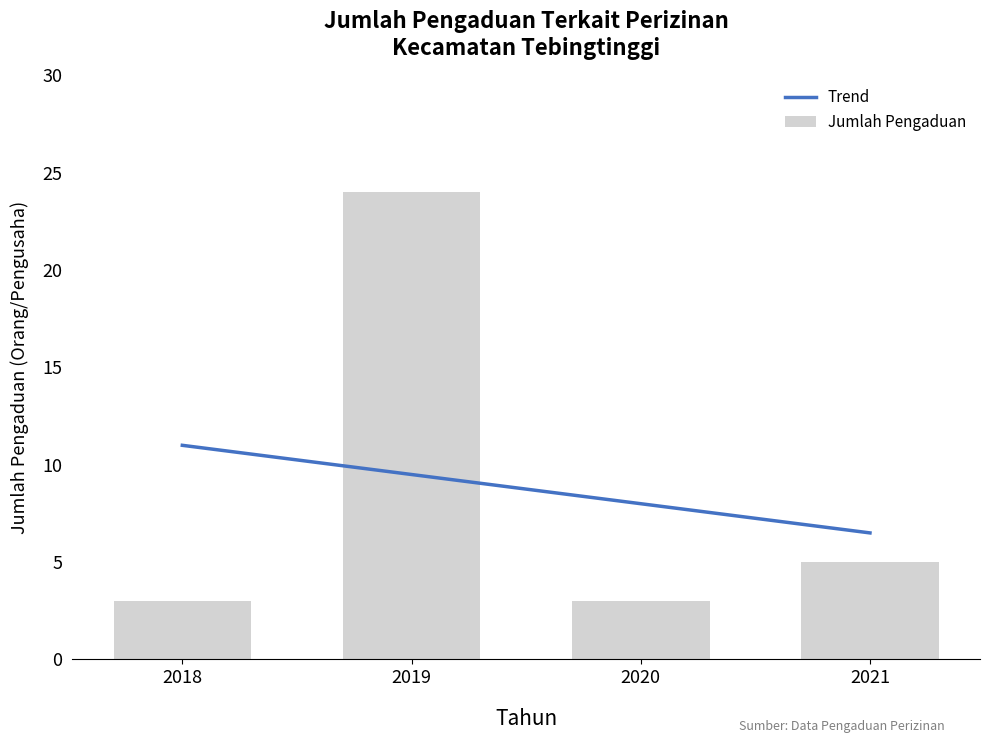

What is the minimum value shown in the chart?

3